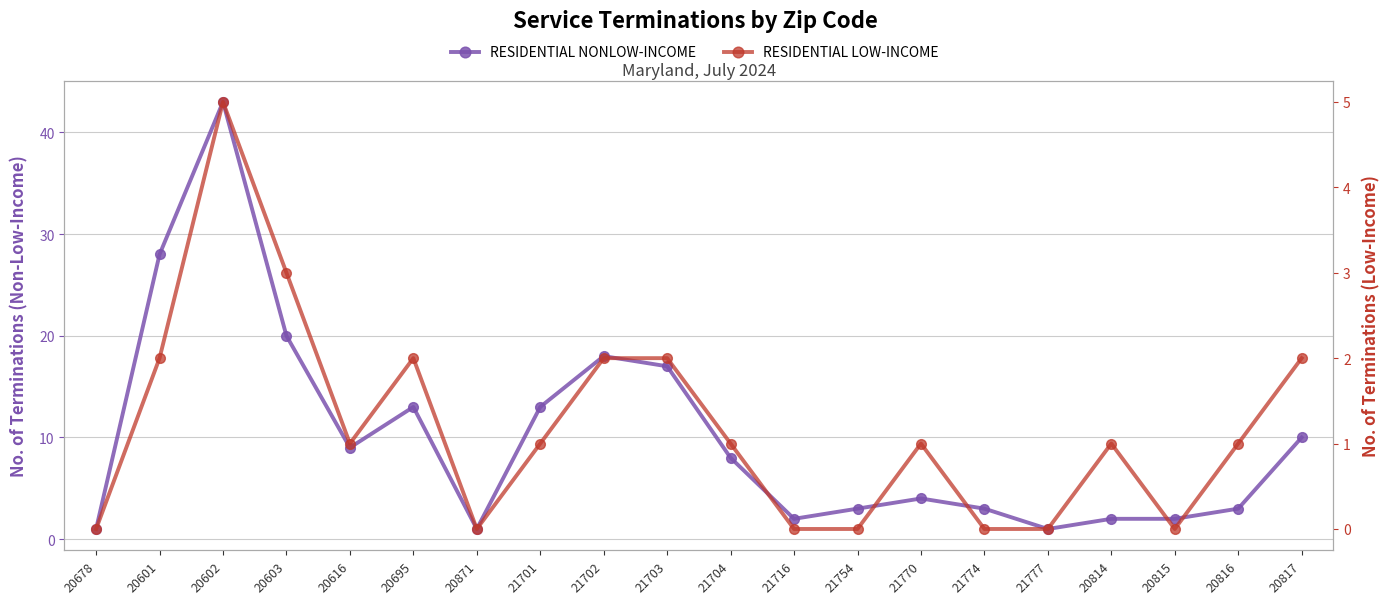

What position from the left is 20816?

19